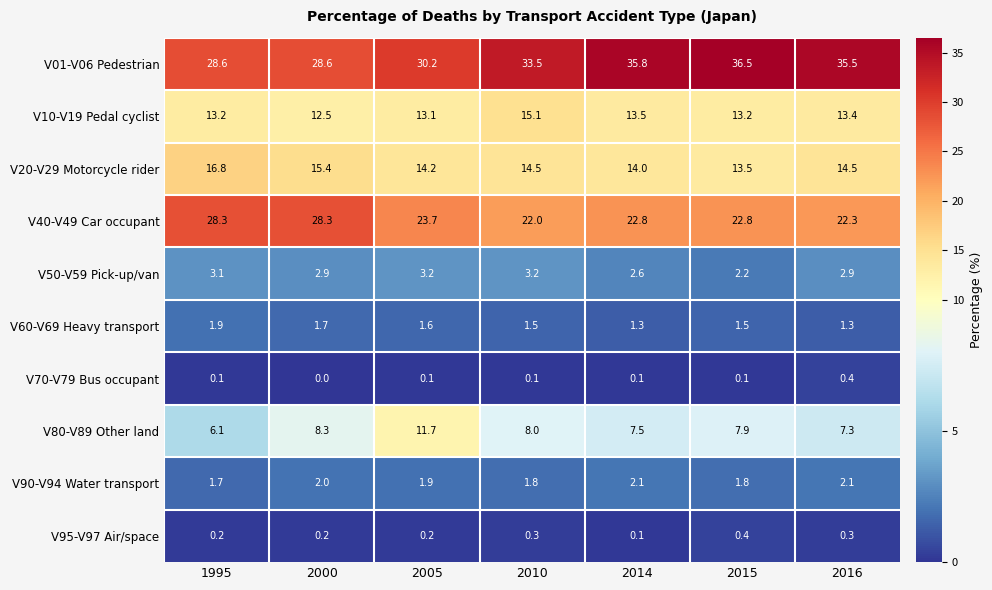

Which series has the largest range (max minus min)?

V01-V06 Pedestrian